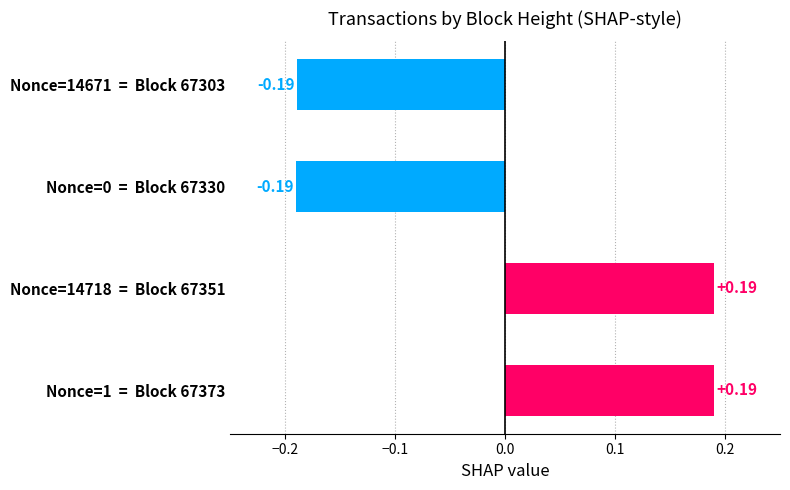

What is the difference between the maximum and minimum values?

0.4